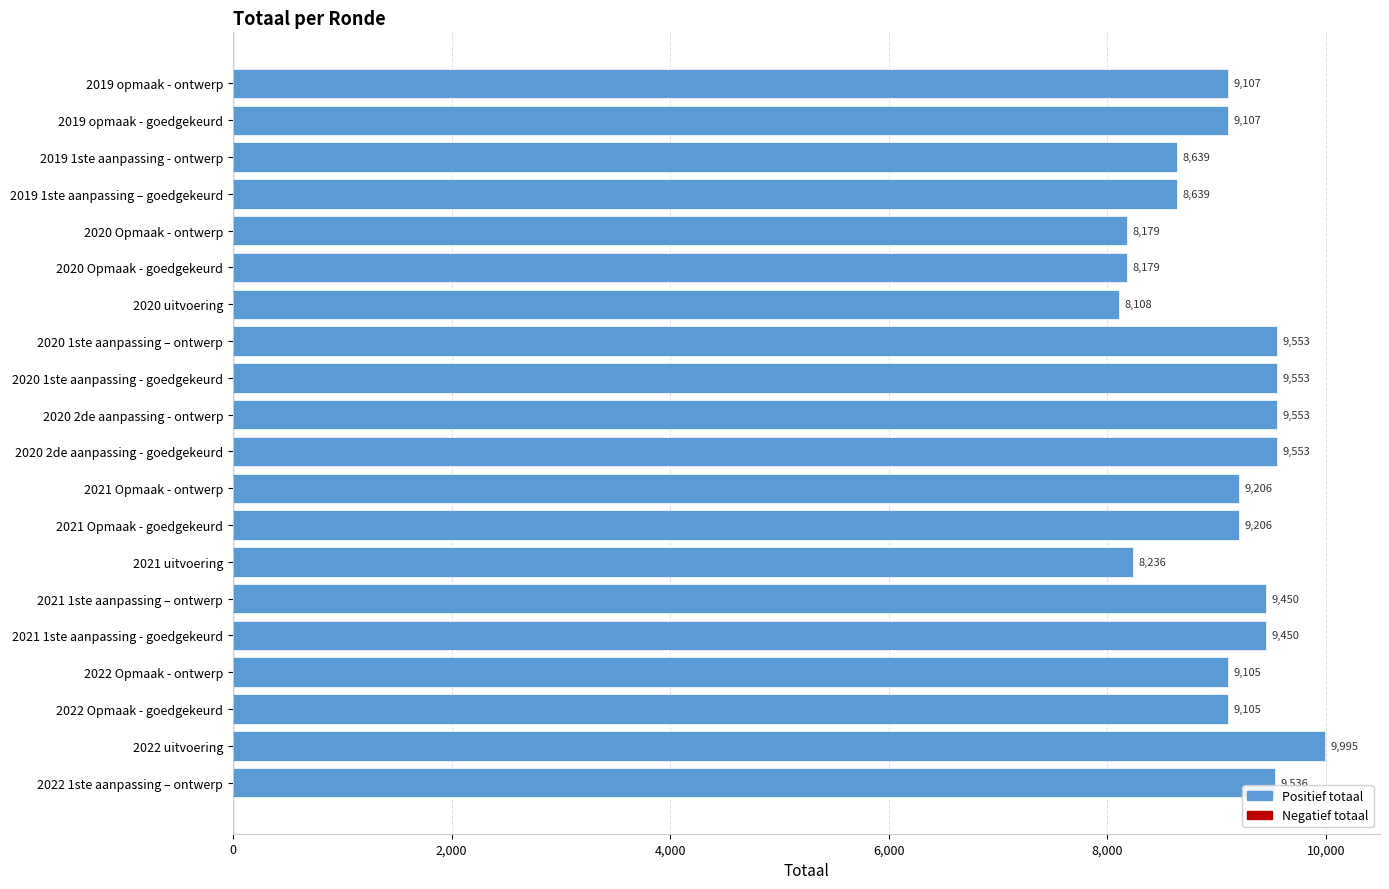

How many bars are there in total?

20